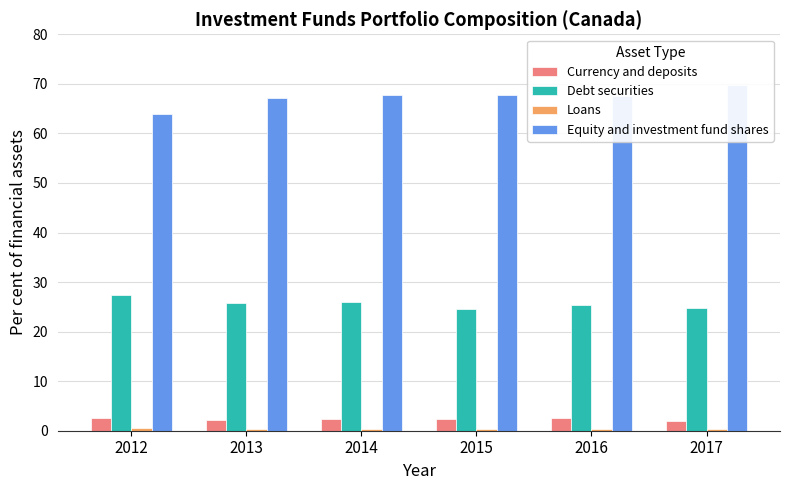

How many bars are there in total?

24